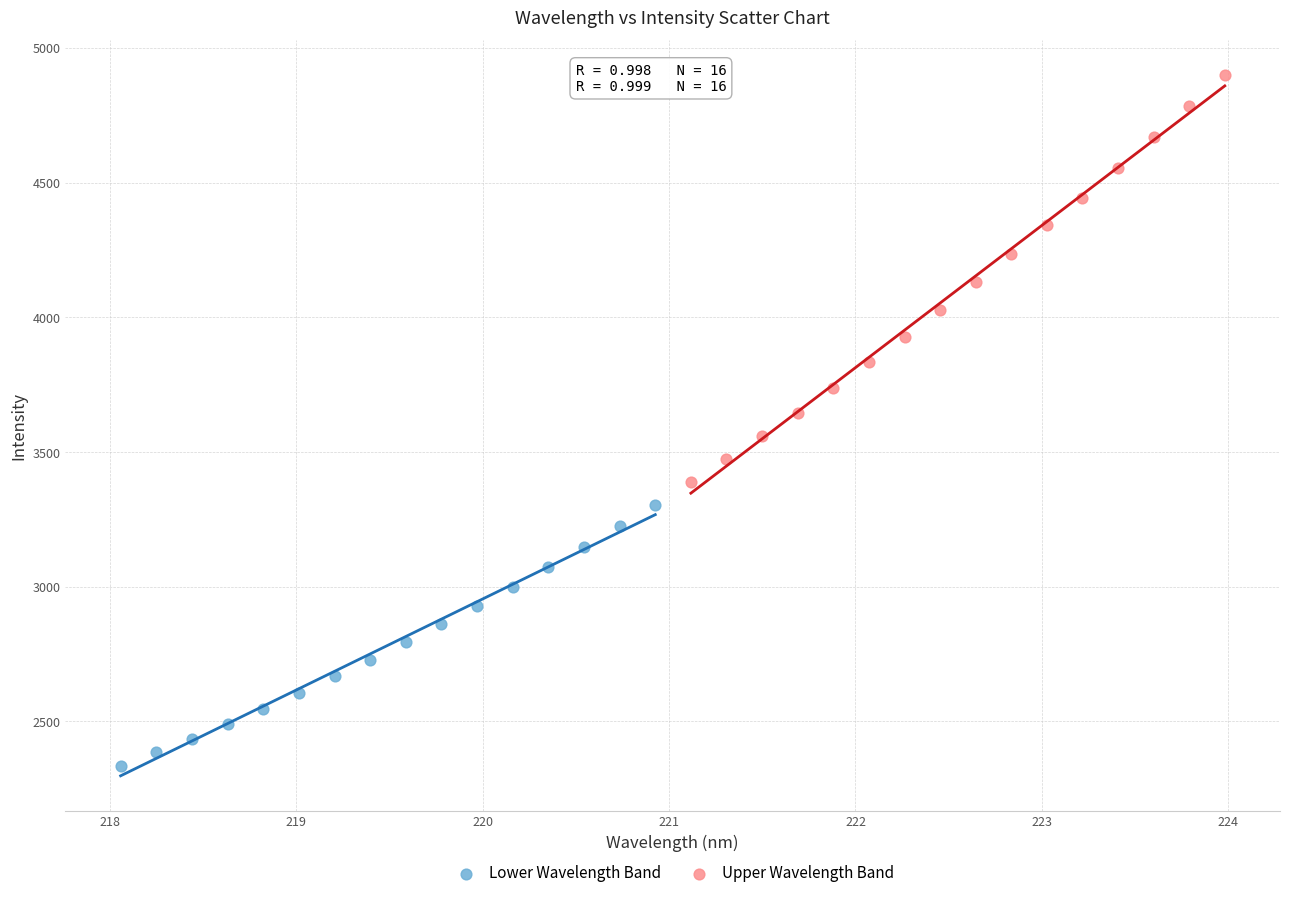

Which series has the widest spread of Y values?

Upper Wavelength Band